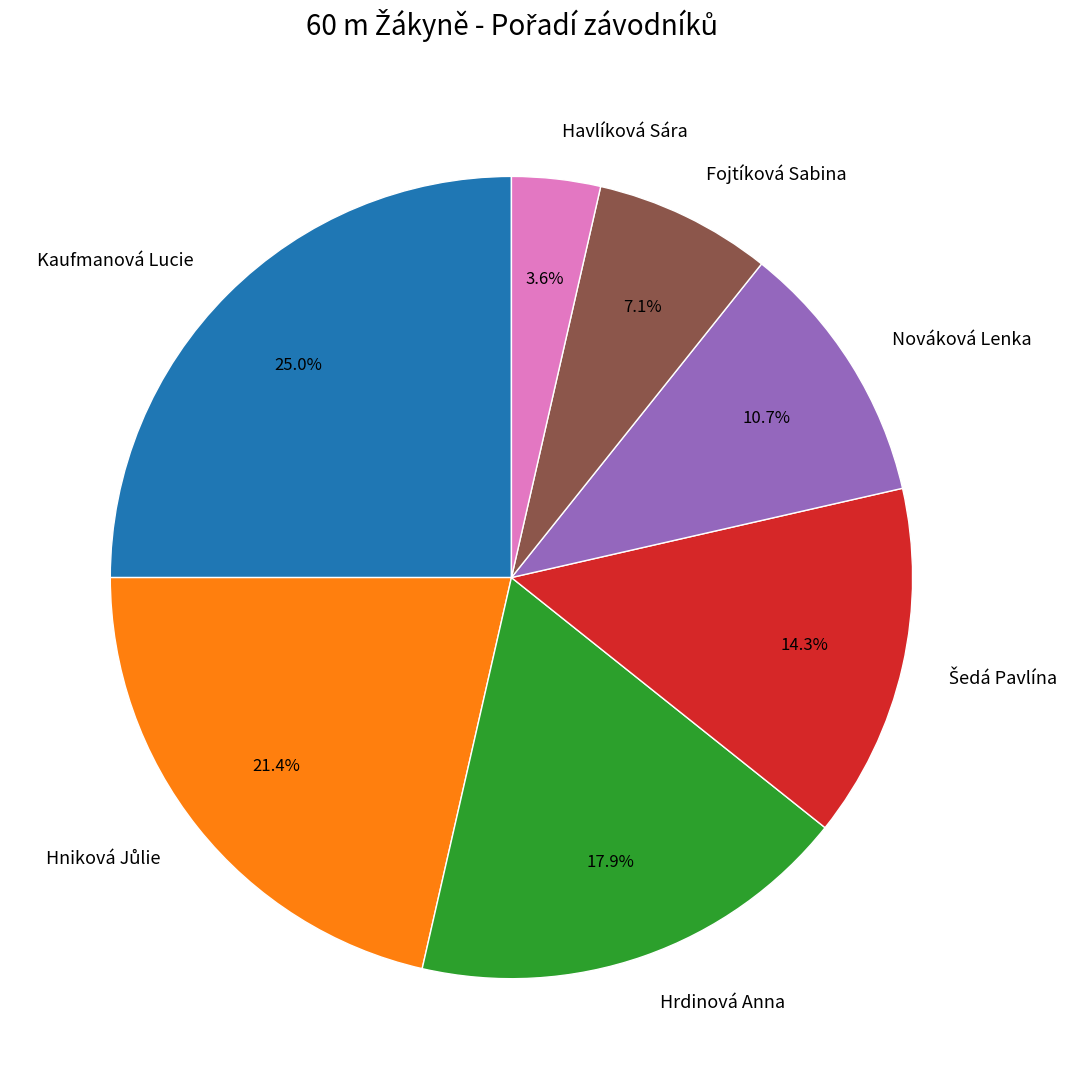

Which has a higher value, Nováková Lenka or Fojtíková Sabina?

Nováková Lenka